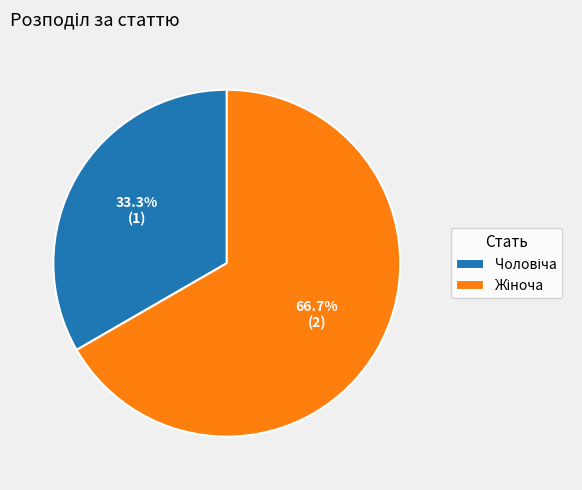

Is there a majority slice in this chart?

Yes